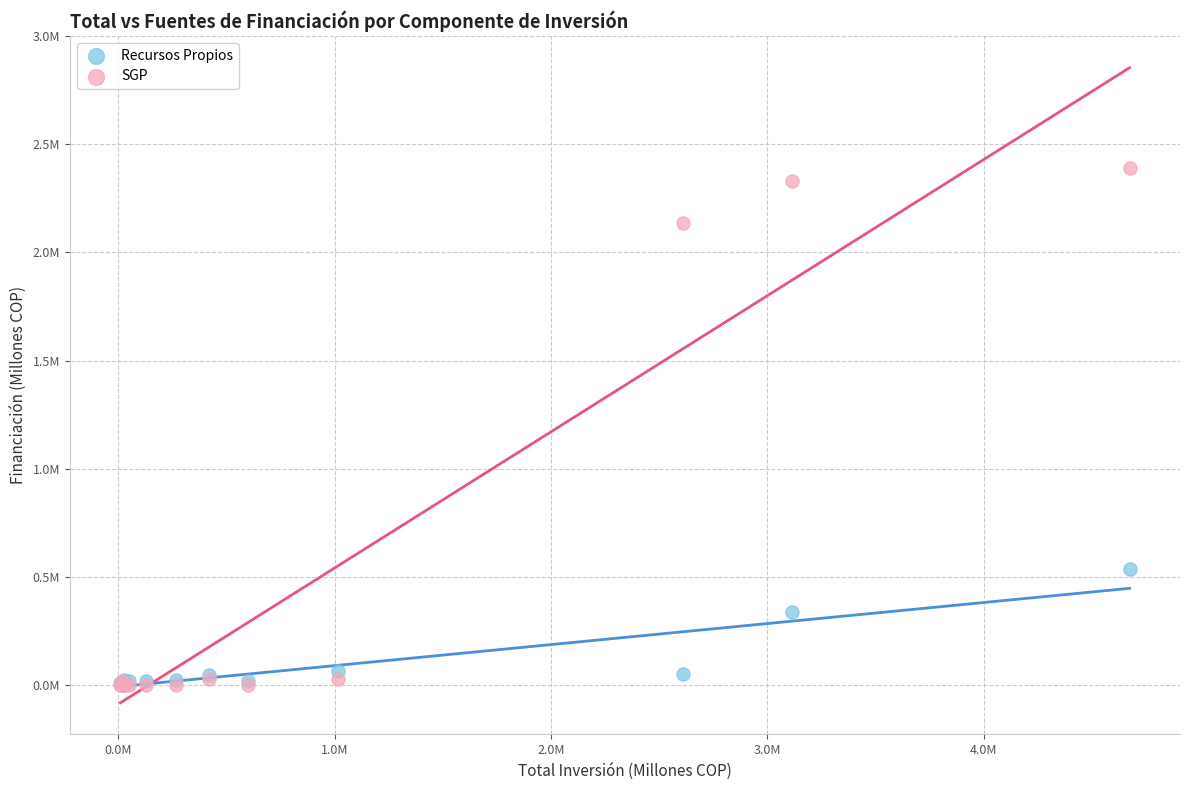

What are all the series names shown in the legend?

Recursos Propios, SGP